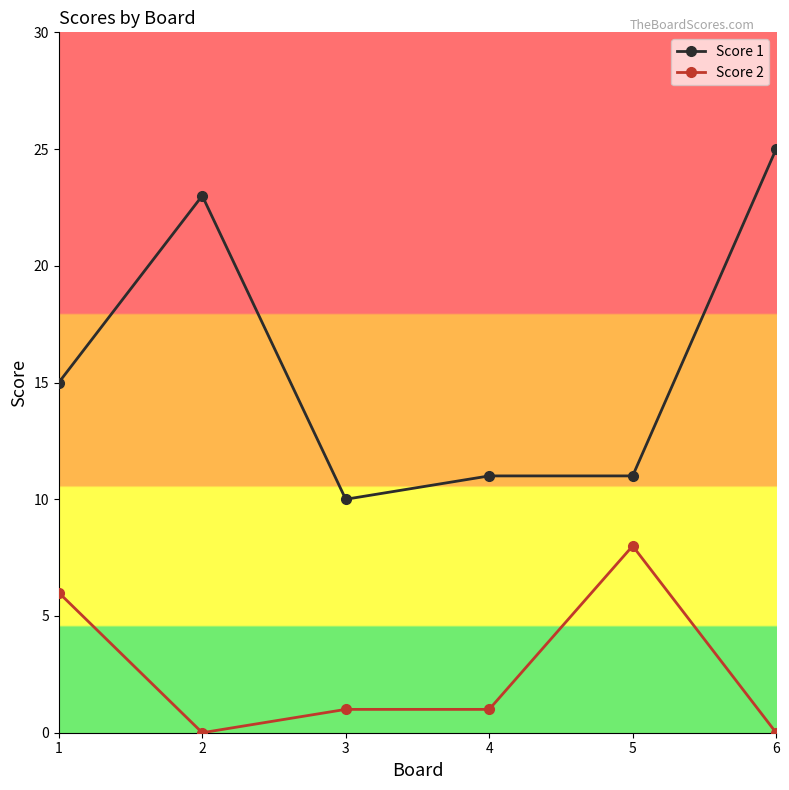

Where is the first local minimum for Score 2?

2